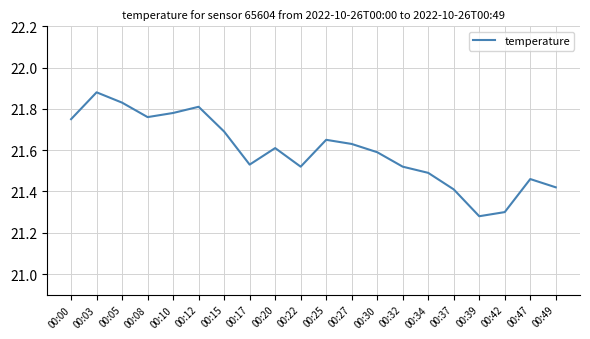

Where is the first local maximum?

00:03